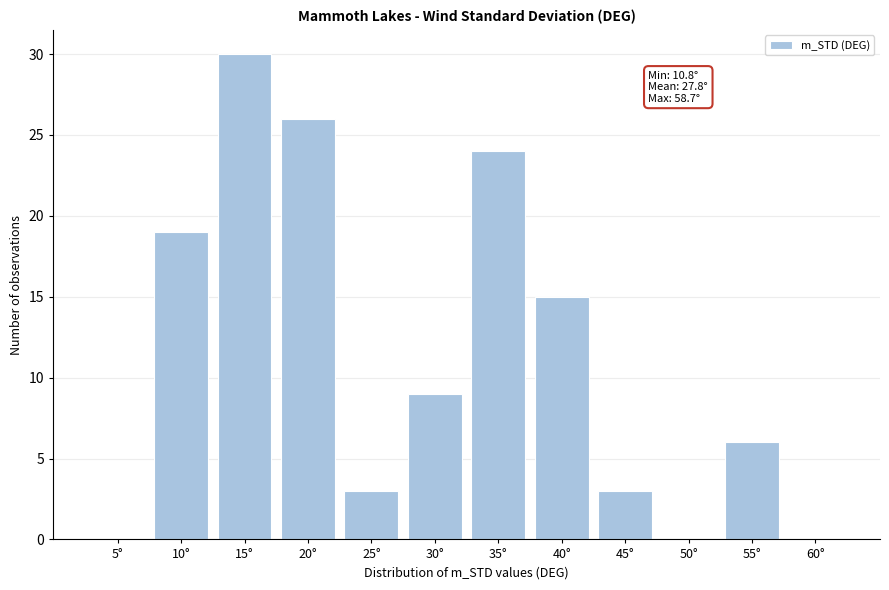

Reading left to right, transcribe all the data shown in this chart.

5°=0	10°=19	15°=30	20°=26	25°=3	30°=9	35°=24	40°=15	45°=3	50°=0	55°=6	60°=0